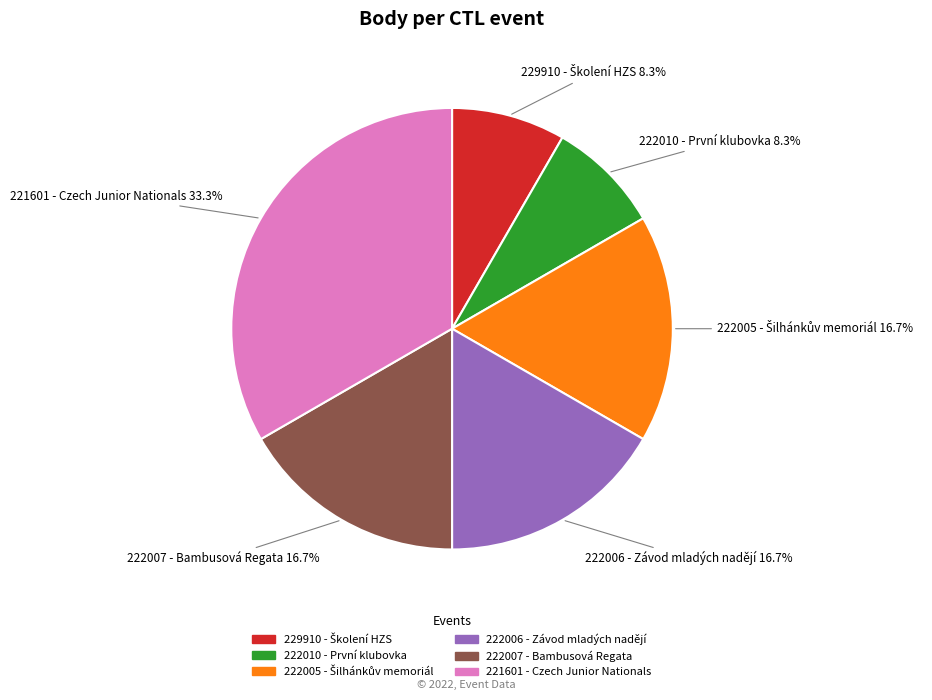

Is there any slice that represents more than half of the pie?

No